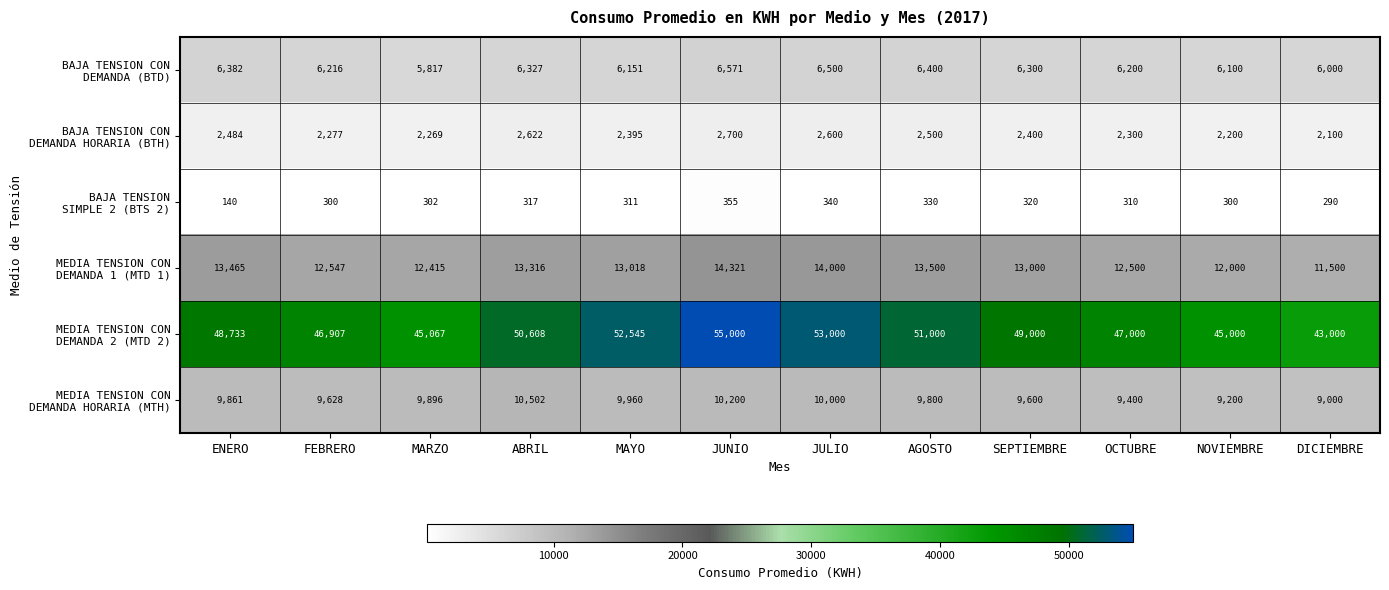

What is the spread (max minus min) of values at OCTUBRE?

46690